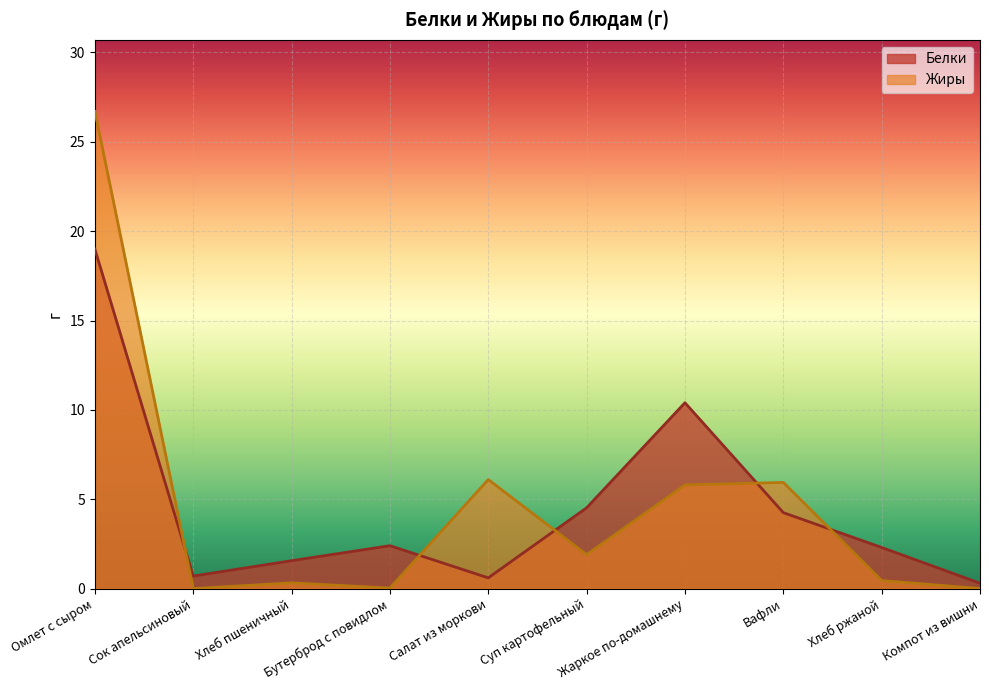

How many intersections are there between Белки and Жиры?

5